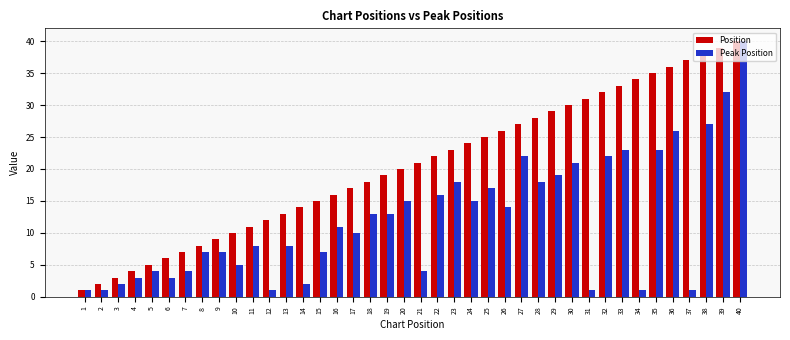

Is the value of Peak Position at 19 greater than the value of Position at 32?

No